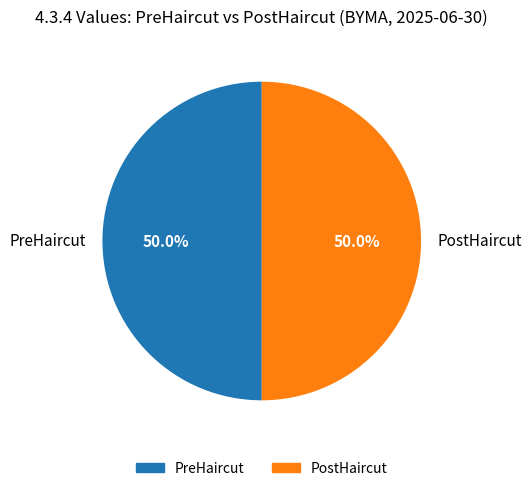

What is the total percentage of PostHaircut and PreHaircut?

100.0%